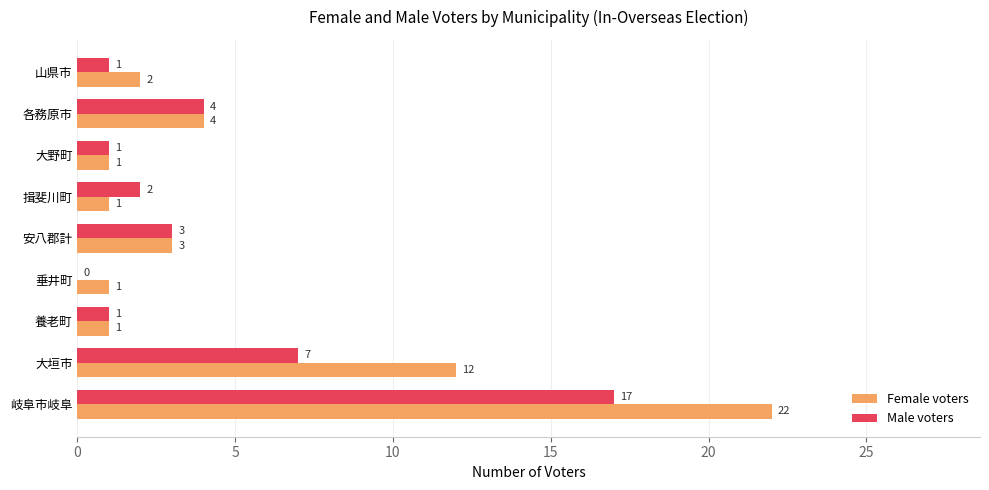

What value does the Male voters series have at 安八郡計, to the nearest 5?

5